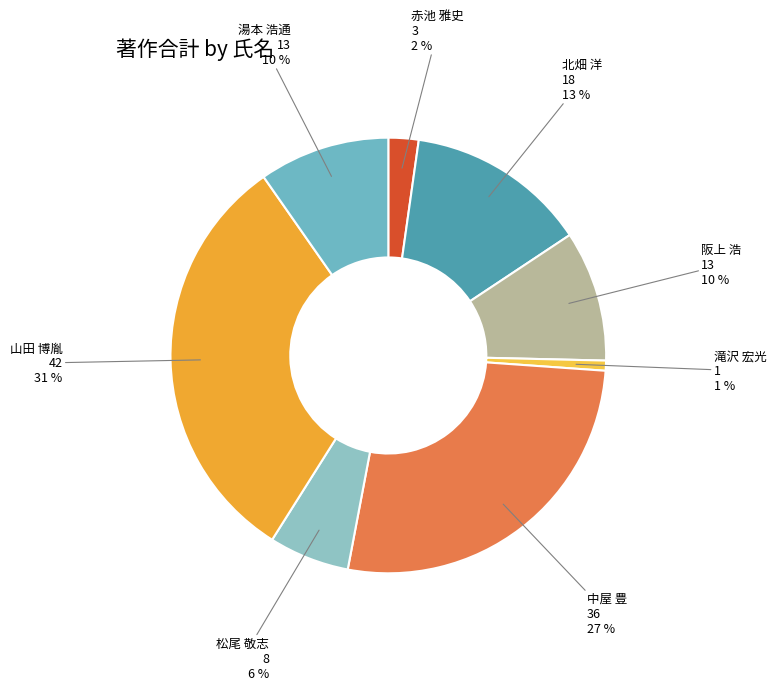

Is there a majority slice in this chart?

No